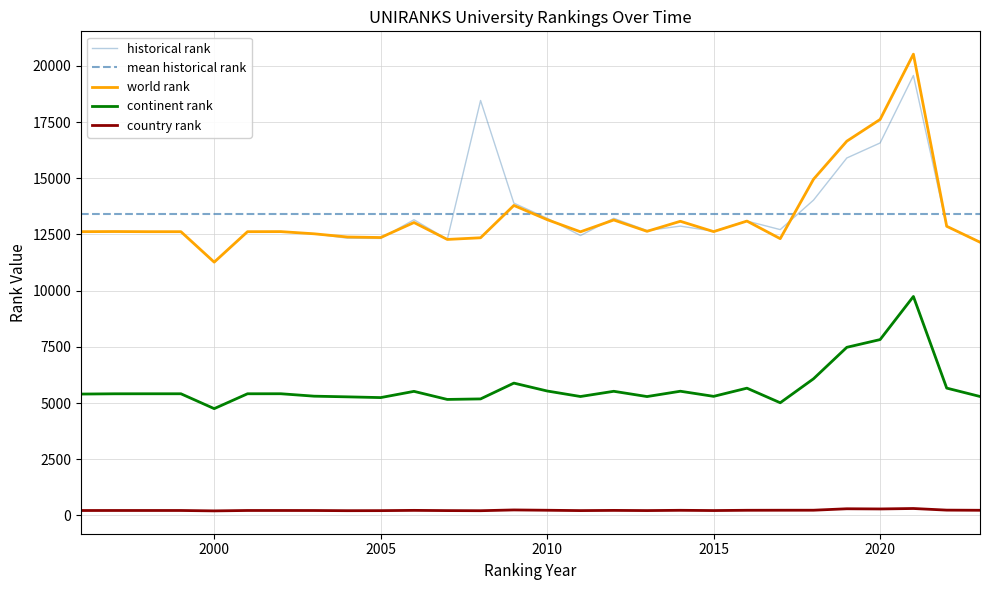

True or false: continent rank has a value of 7832.8 at 2009.

False